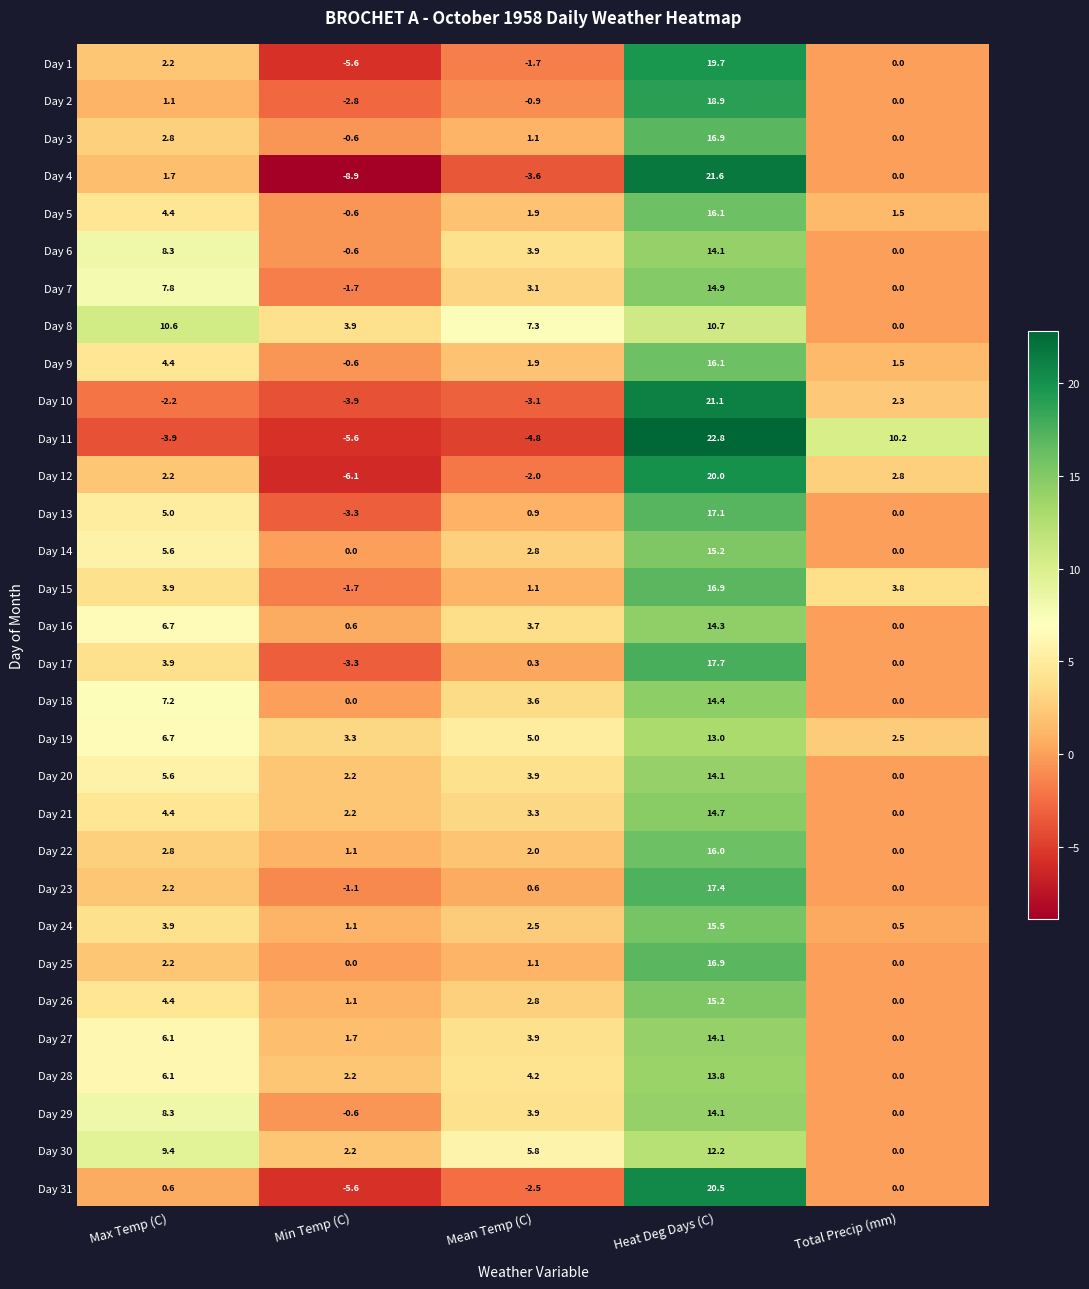

Which series has the largest total across all categories?

Day 8